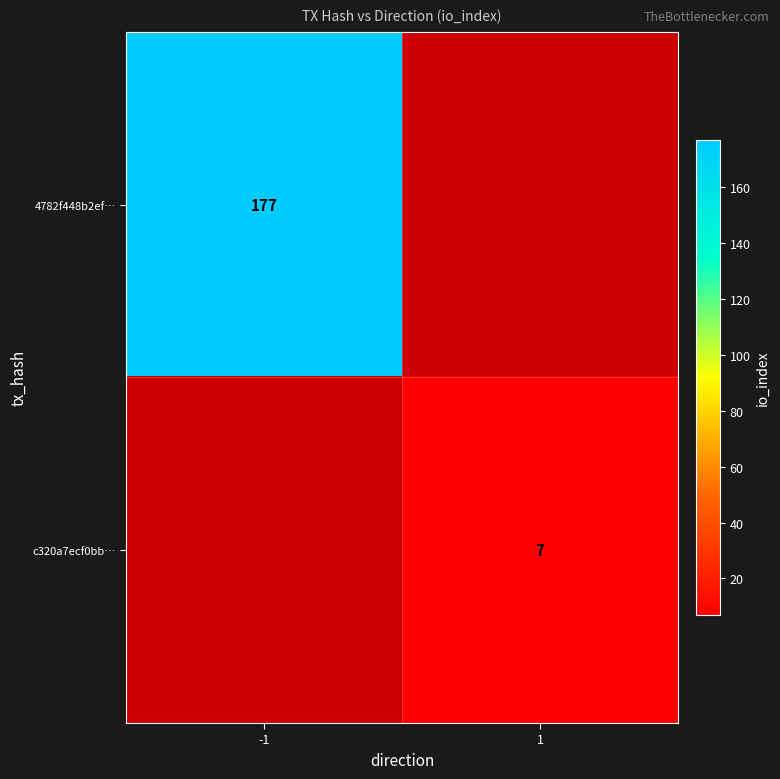

At which category is the sum across all series the highest?

-1